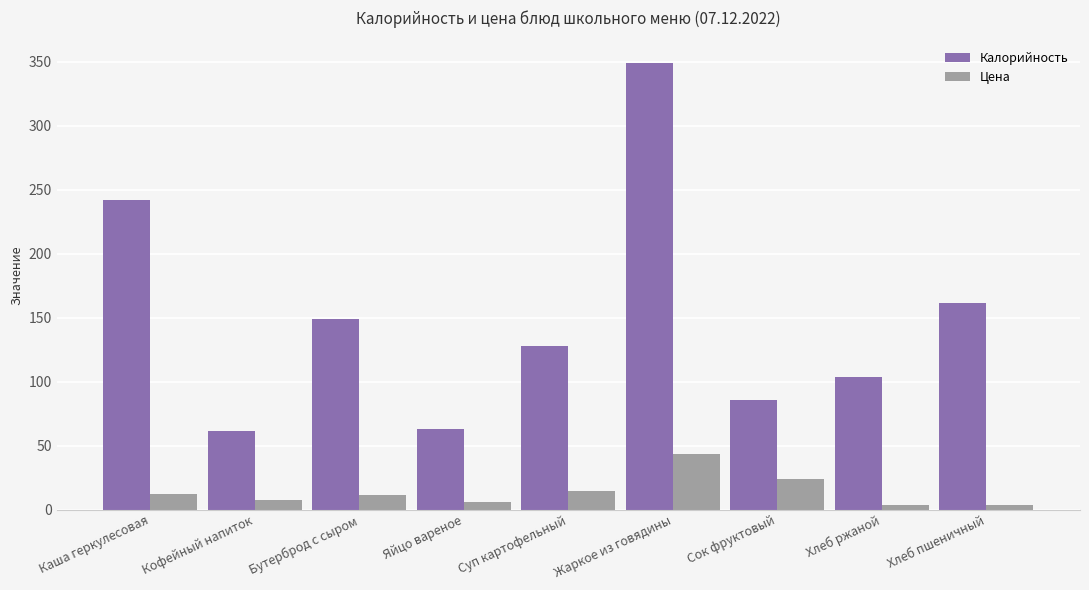

What is the sum of all Цена values?

125.8